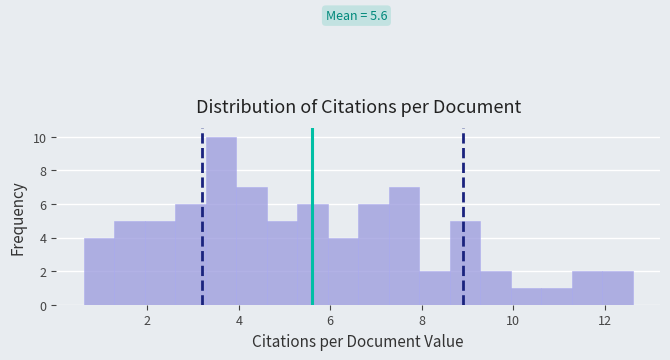

Read against the x-axis, roughly where is the centre of the tallest bar?

3.6